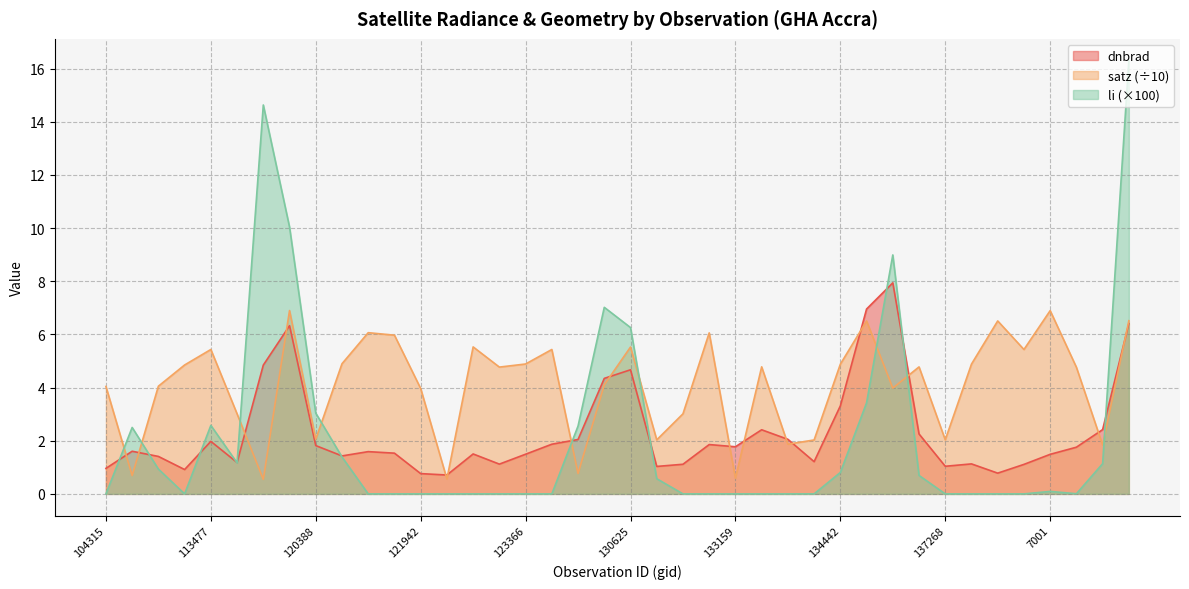

Reading left to right, transcribe all the data shown in this chart.

dnbrad: 1.0	1.6	1.4	0.9	2.0	1.2	4.8	6.3	1.8	1.4	1.6	1.5	0.8	0.7	1.5	1.1	1.5	1.9	2.0	4.3	4.7	1.0	1.1	1.9	1.8	2.4	2.1	1.2	3.3	7.0	7.9	2.3	1.0	1.1	0.8	1.1	1.5	1.8	2.4	6.4
satz: 4.0	0.7	4.1	4.9	5.4	3.0	0.5	6.9	2.1	4.9	6.1	6.0	4.0	0.6	5.5	4.8	4.9	5.4	0.8	4.1	5.5	2.0	3.0	6.1	0.6	4.8	1.9	2.0	4.9	6.5	4.0	4.8	2.0	4.9	6.5	5.4	6.9	4.8	1.8	6.5
li: 0.0	2.5	0.9	0.0	2.6	1.2	14.6	10.0	3.0	1.4	0.0	0.0	0.0	0.0	0.0	0.0	0.0	0.0	2.6	7.0	6.3	0.6	0.0	0.0	0.0	0.0	0.0	0.0	0.8	3.4	9.0	0.7	0.0	0.0	0.0	0.0	0.1	0.0	1.1	16.3